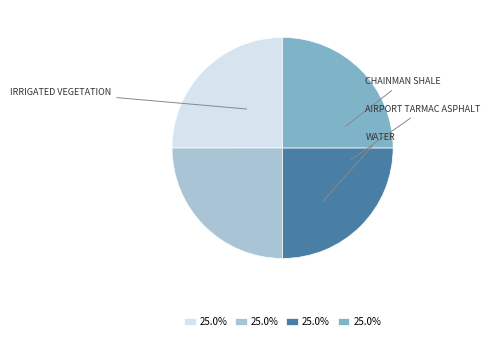

Count the number of slices in the pie.

4